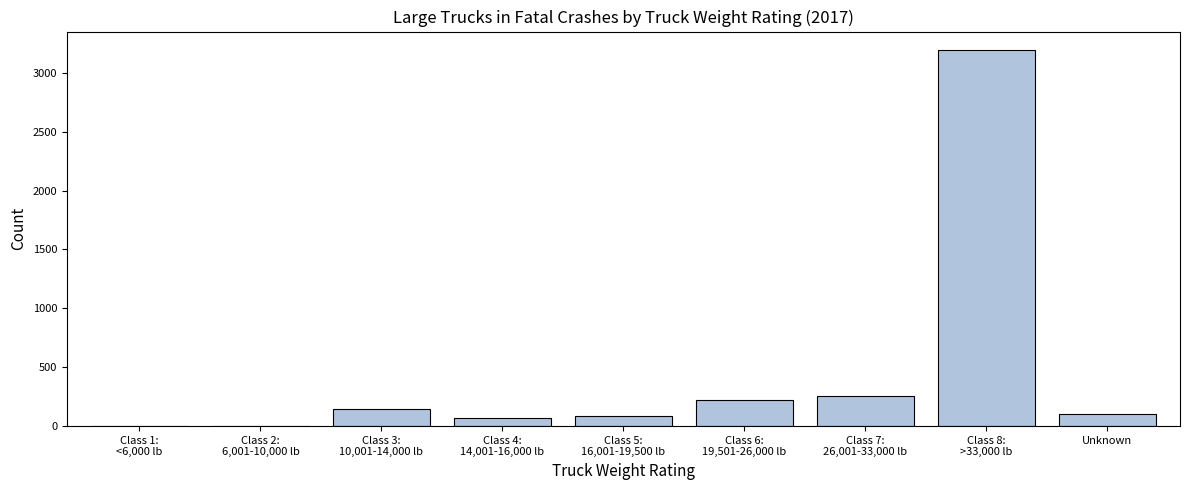

What is the greatest value displayed?

3191